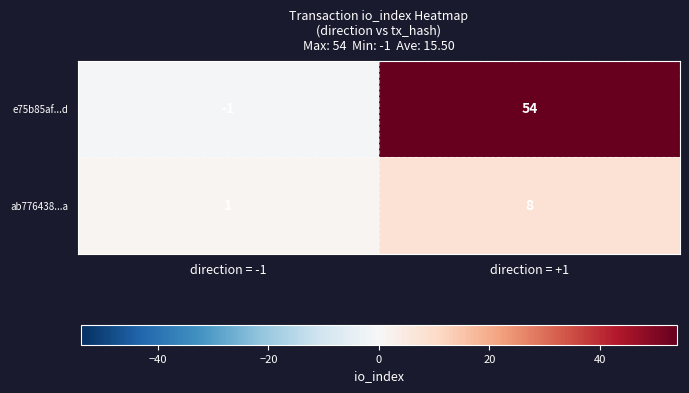

Which series changed the most between direction = -1 and direction = +1?

e75b85af...d